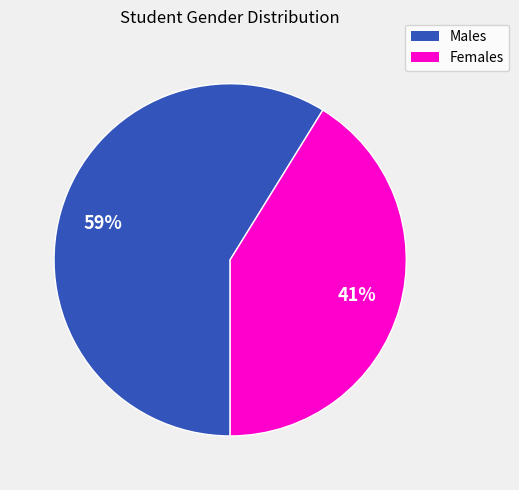

To the nearest percent, what is the average slice percentage?

50%